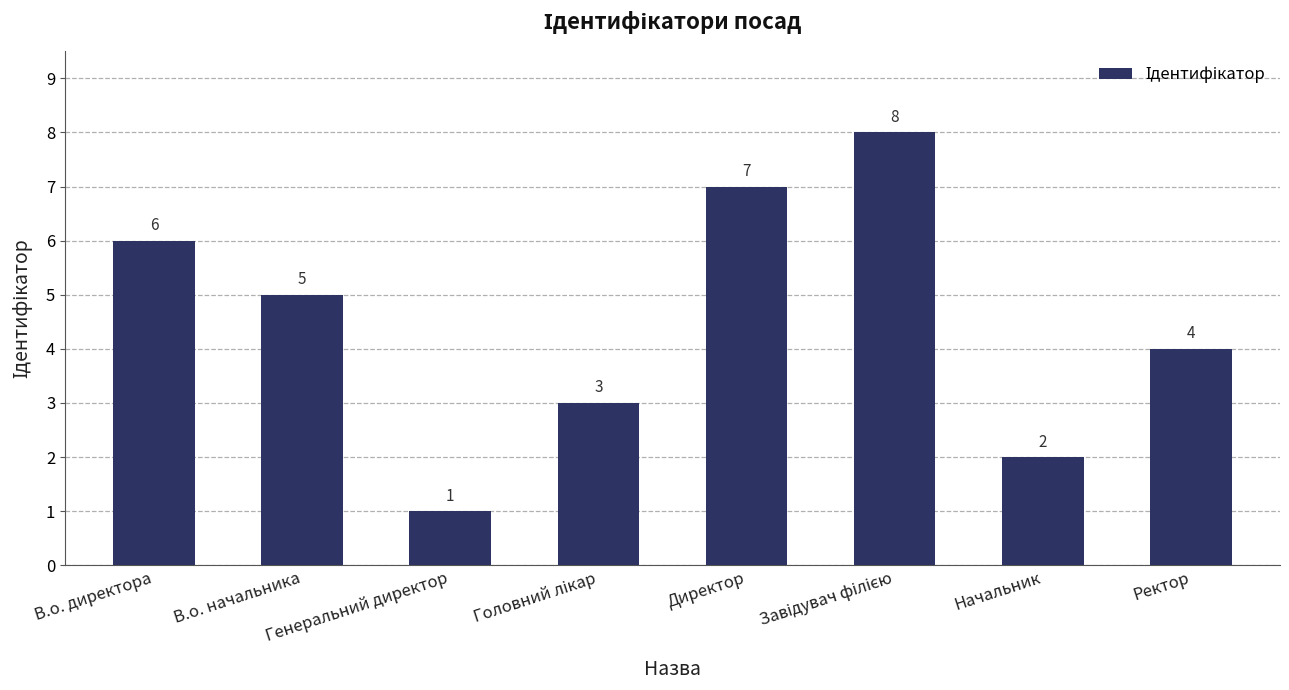

How many bars are there in total?

8